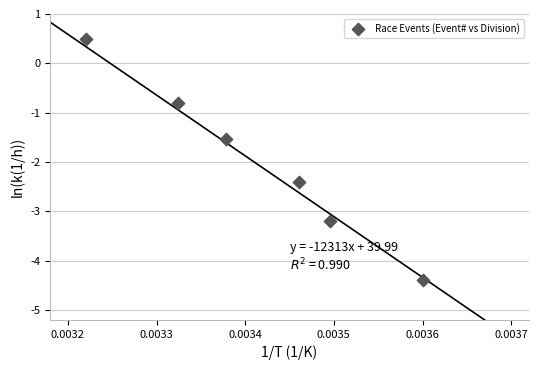

What Y value in the scatter plot is closest to -1?

-0.8